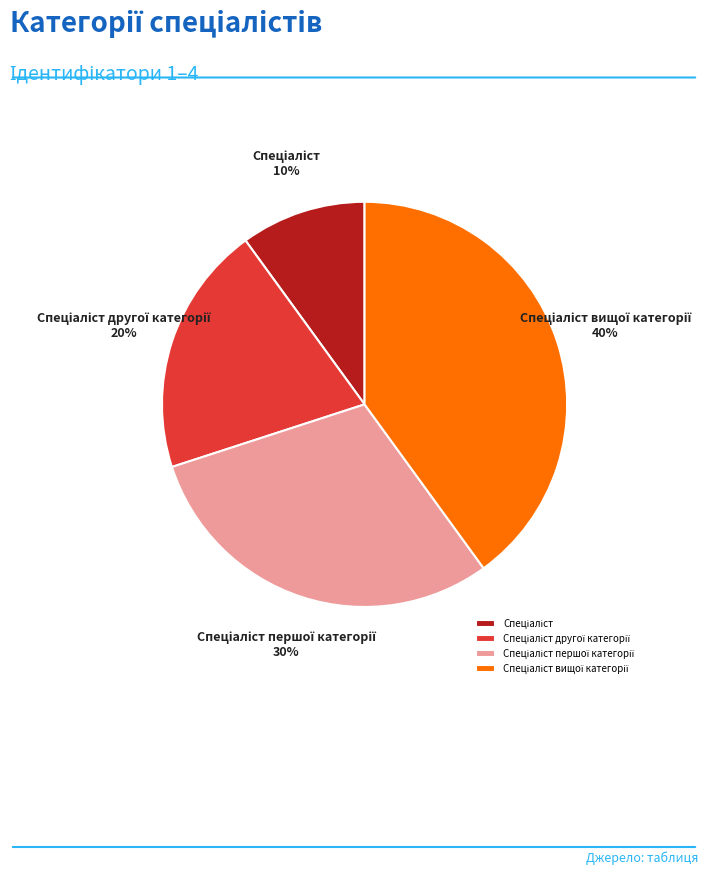

Is there any slice that represents more than half of the pie?

No